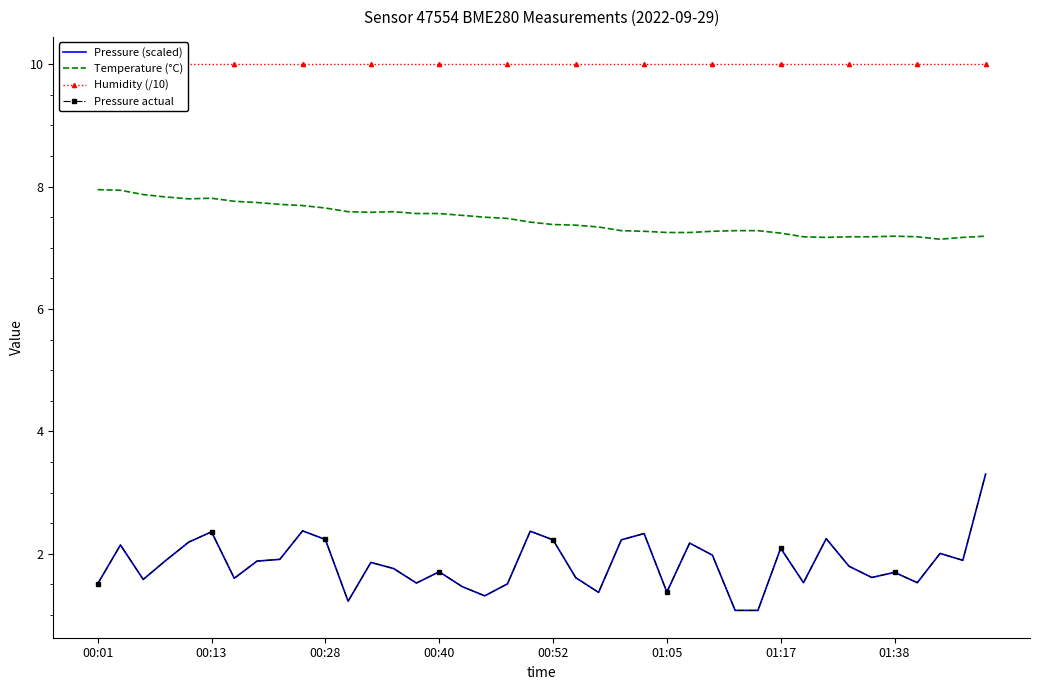

Is it true that Humidity (/10) equals 16.8 at 23?

False